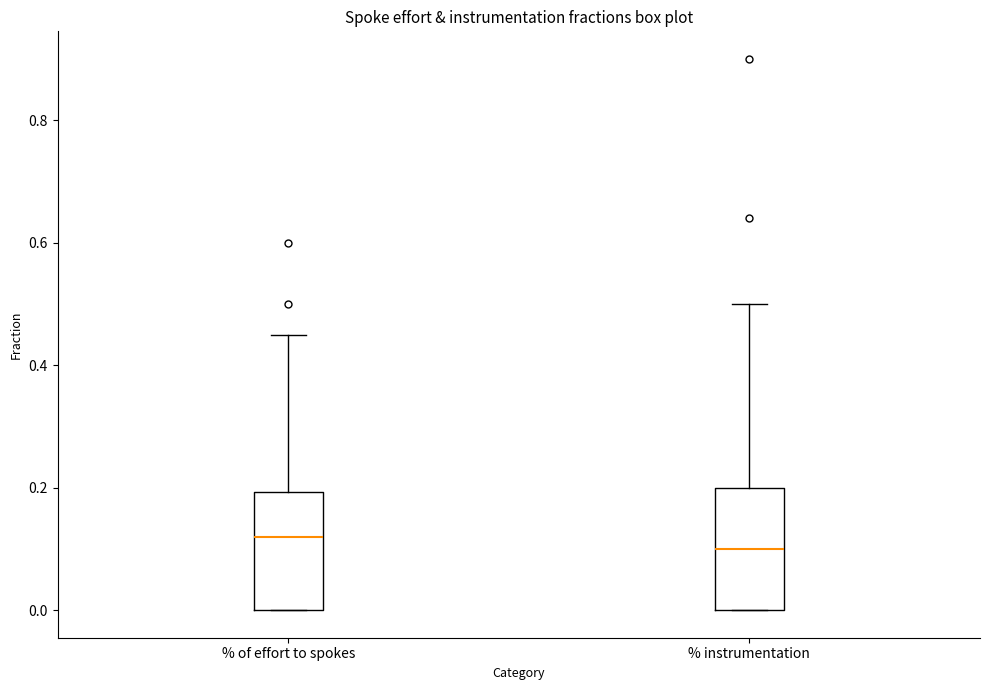

Reading left to right, read every box against the y-axis: the position of its median line, the range the box covers, and the ends of its whiskers. The values are not printed on the chart, so give them approximately, as read against the axis.

% of effort to spokes: median 0.12, box 0.00 to 0.20, whiskers 0.00 to 0.46
% instrumentation: median 0.10, box 0.00 to 0.20, whiskers 0.00 to 0.50